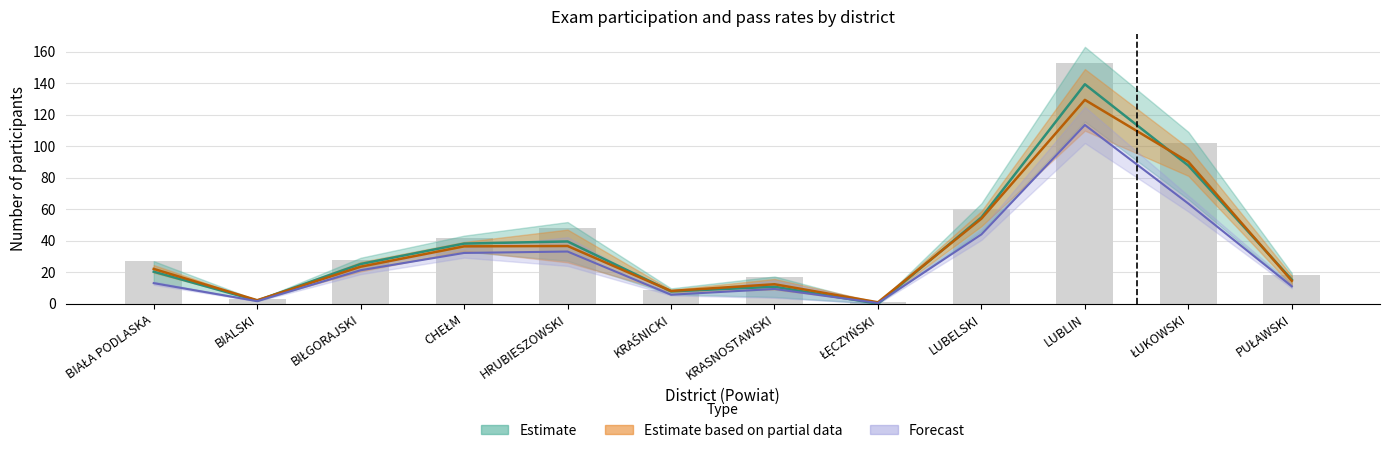

What is the approximate value of przystąpiło_praktyczna at BIAŁA PODLASKA?

20.3